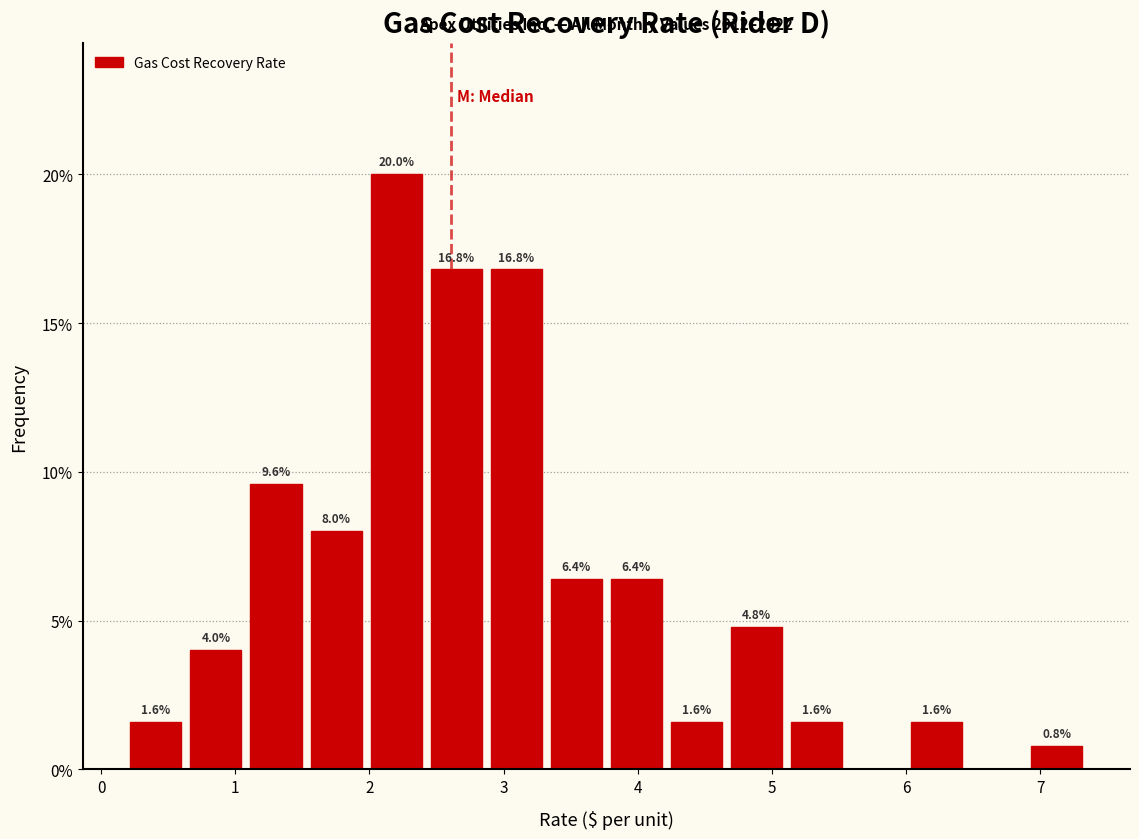

Over which range of the x-axis is the bar tallest?

2.0 to 2.5